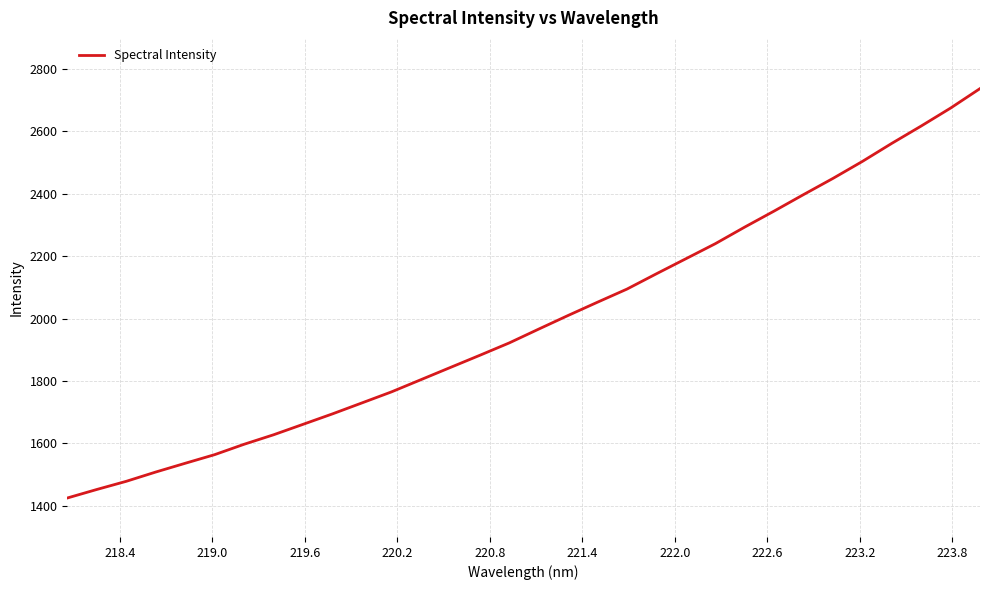

What is the difference between the maximum and minimum values?

1312.5